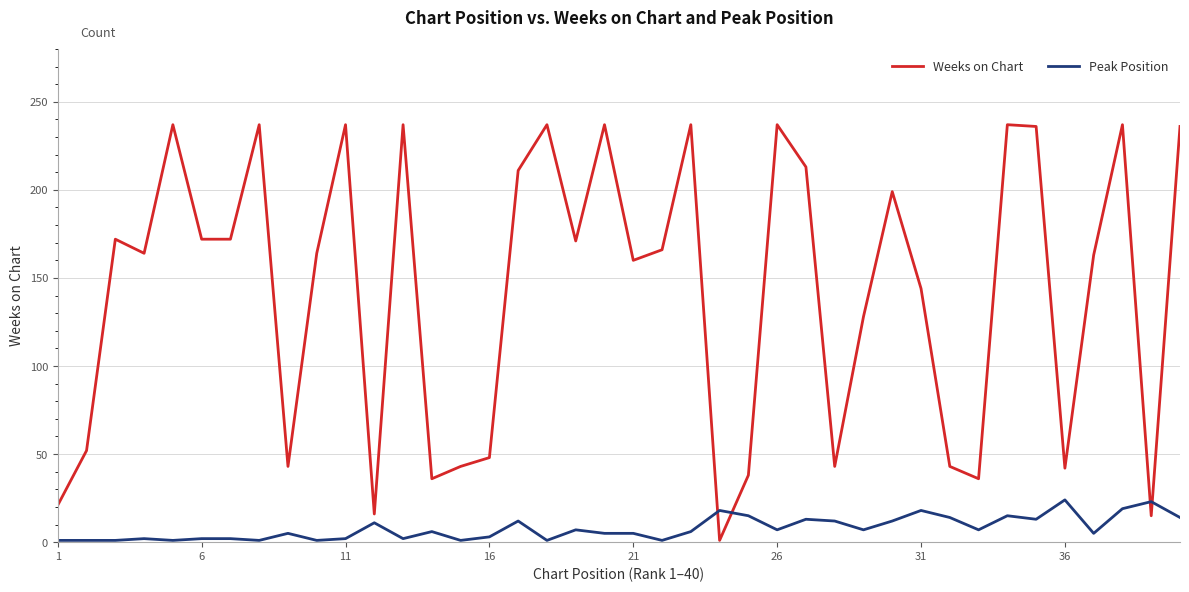

Which series has the largest total across all categories?

Weeks on Chart